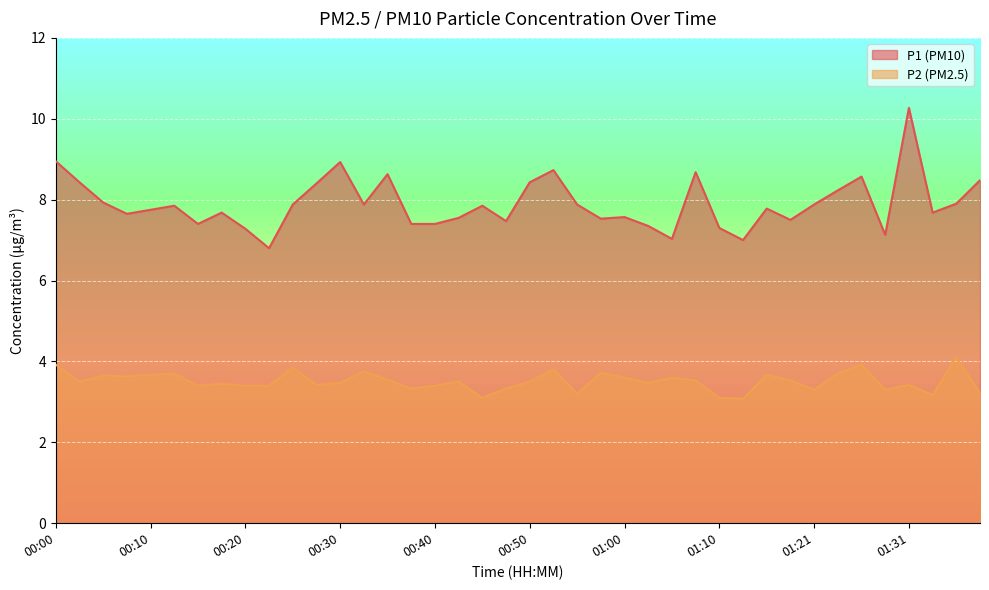

What is the label of the 22nd point from the right?

00:45